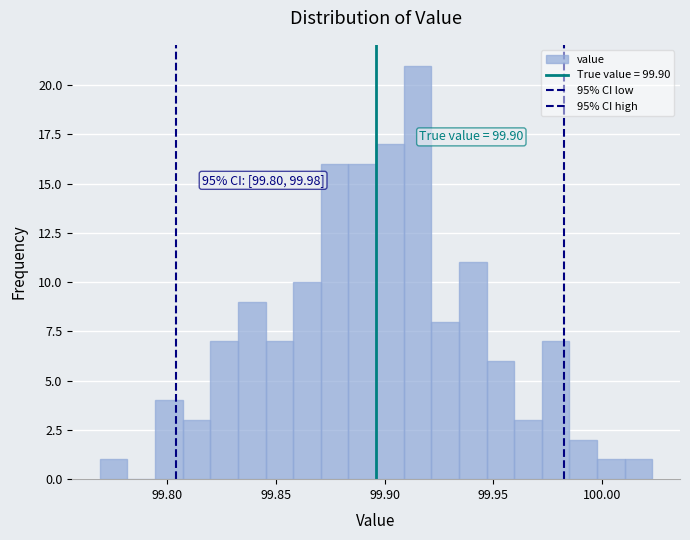

Around what value on the x-axis is the tallest bar? Give the approximate position of its centre, as read against the axis.

99.915